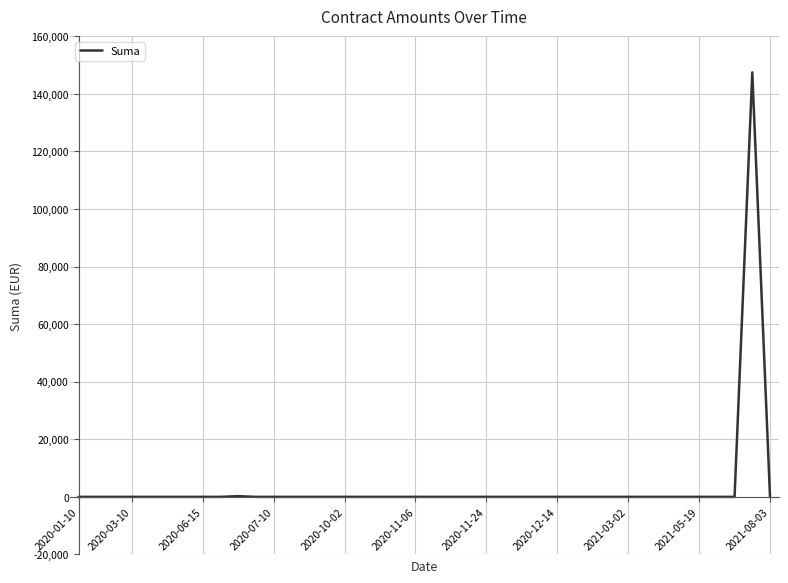

What is the greatest value displayed?

147420